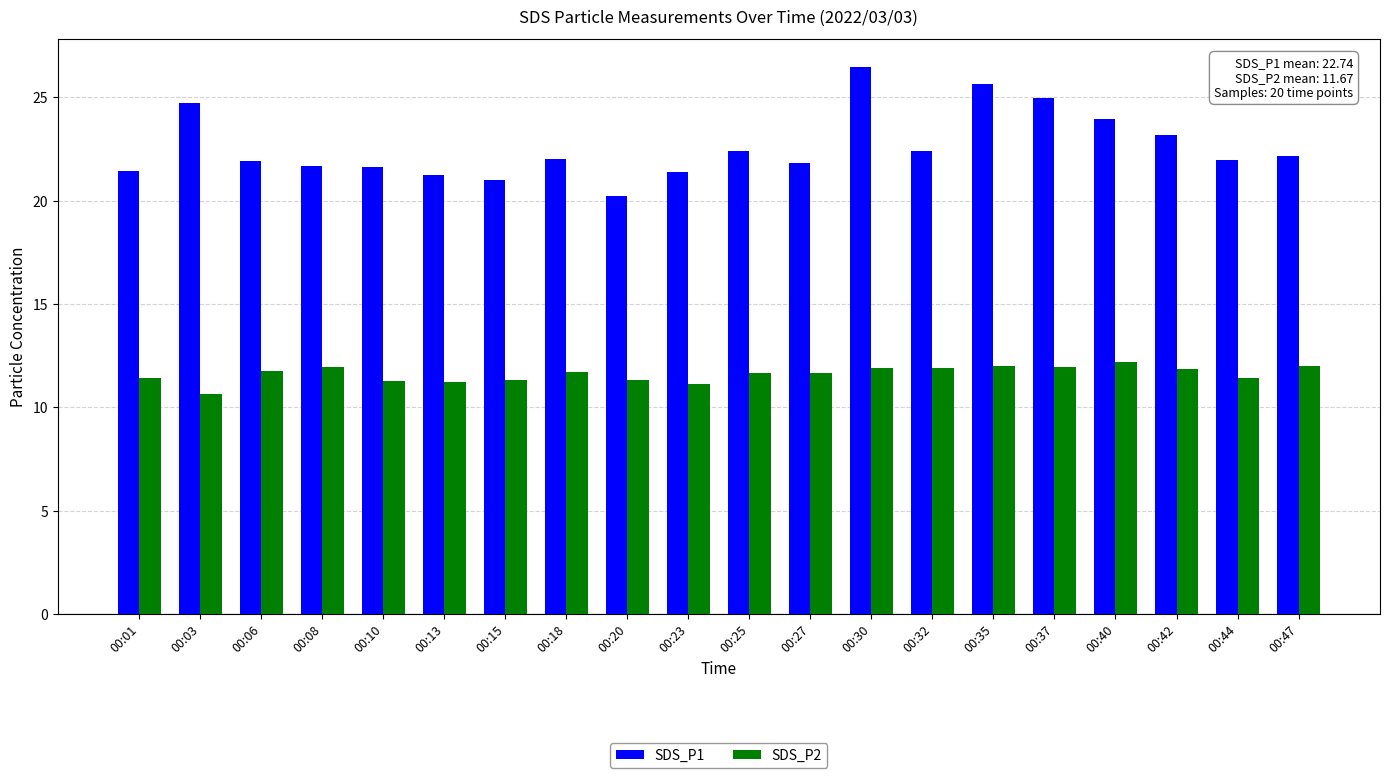

The value of SDS_P1 at 00:40 is 40.4. True or false?

False